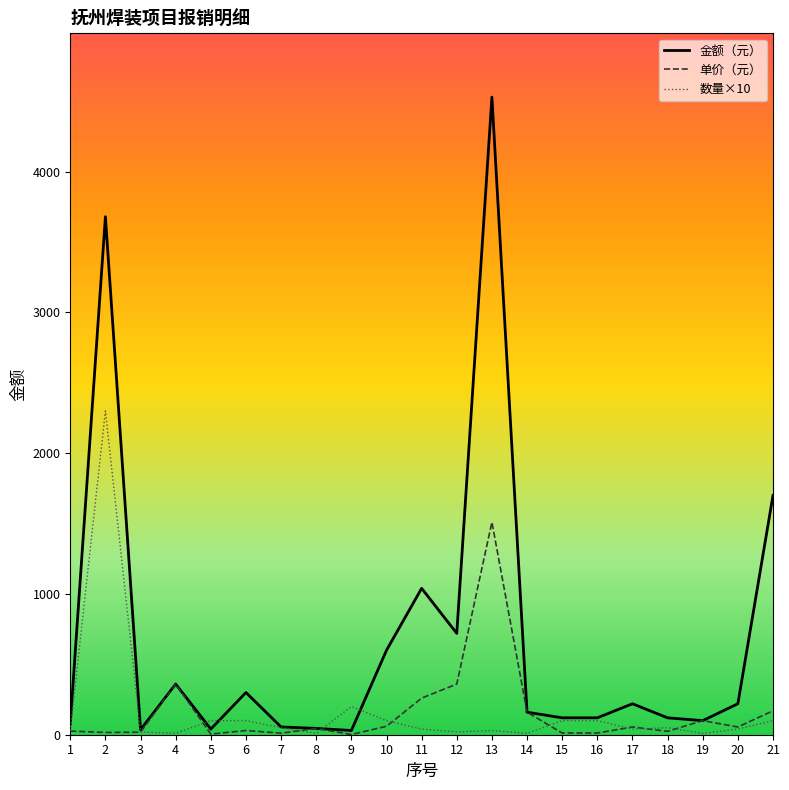

Which series has the largest total across all categories?

金额（元）